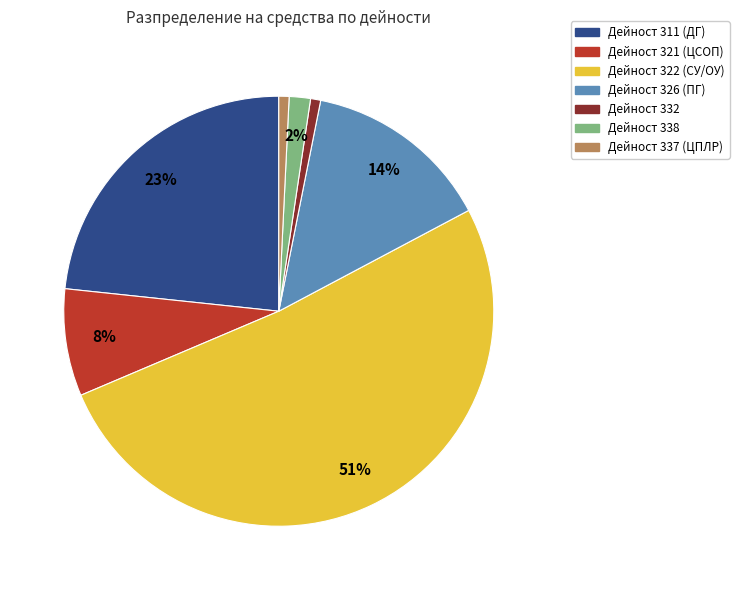

Which slice represents more than half of the pie?

Дейност 322 (СУ/ОУ)